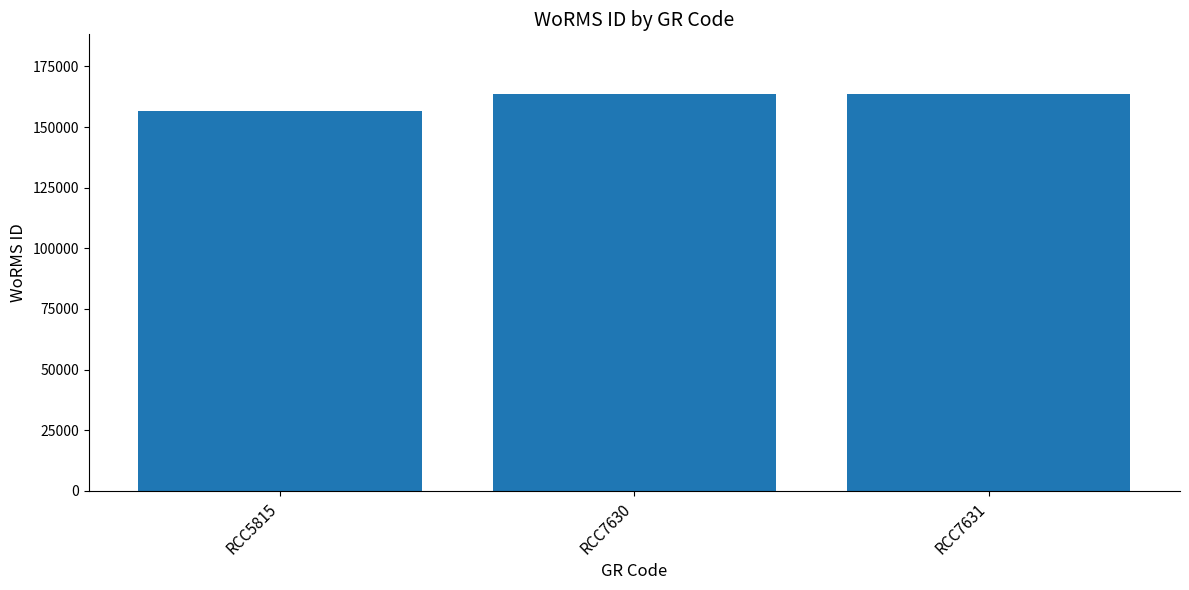

What is the difference between the maximum and minimum values?

7048